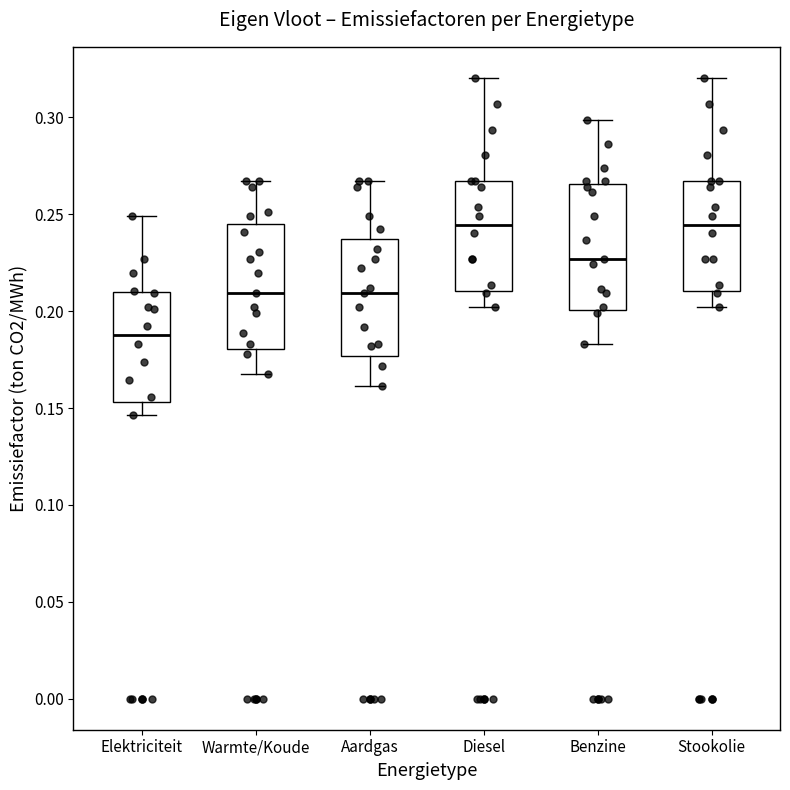

Reading left to right, transcribe this box plot: for each box, give where its median line is, the range the box spans, and where its two whiskers end, as read against the y-axis. The values are not printed on the chart, so give them approximately, as read against the axis.

Elektriciteit: median 0.190, box 0.155 to 0.210, whiskers 0.145 to 0.250
Warmte/Koude: median 0.210, box 0.180 to 0.245, whiskers 0.170 to 0.265
Aardgas: median 0.210, box 0.175 to 0.235, whiskers 0.160 to 0.265
Diesel: median 0.245, box 0.210 to 0.265, whiskers 0.200 to 0.320
Benzine: median 0.225, box 0.200 to 0.265, whiskers 0.185 to 0.300
Stookolie: median 0.245, box 0.210 to 0.265, whiskers 0.200 to 0.320